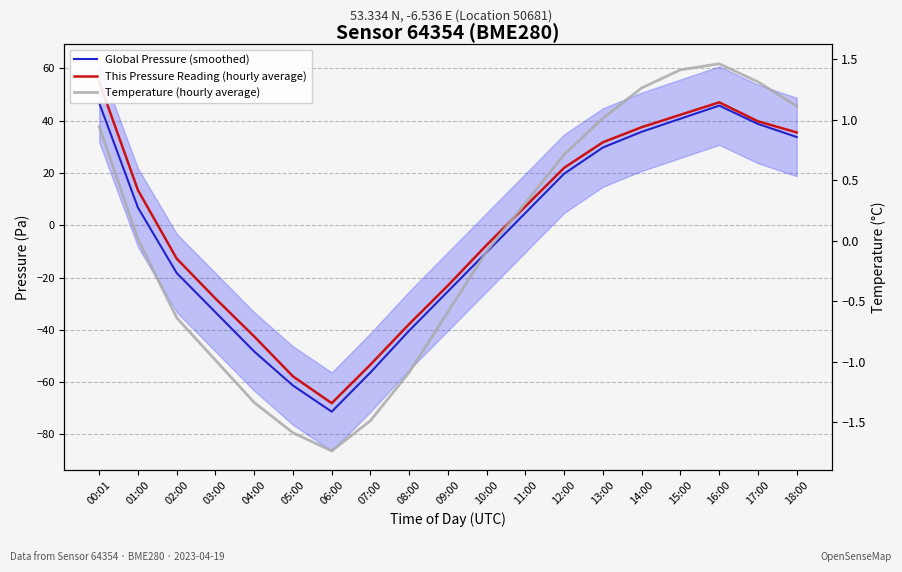

Reading left to right, list all the values displayed in this chart.

Global Pressure (smoothed): 46.7	6.7	-18.3	-33.3	-48.3	-61.3	-71.3	-56.3	-40.3	-25.3	-10.3	4.7	19.7	29.7	35.7	40.7	45.7	38.7	33.7
This Pressure Reading (hourly average): 54.7	13.4	-12.8	-28.0	-42.5	-57.8	-68.0	-53.3	-37.8	-23.0	-7.5	7.2	22.0	31.7	37.5	42.2	47.0	39.7	35.5
Temperature (hourly average): 0.9	0.0	-0.6	-1.0	-1.3	-1.6	-1.7	-1.5	-1.1	-0.6	-0.1	0.3	0.7	1.0	1.3	1.4	1.5	1.3	1.1